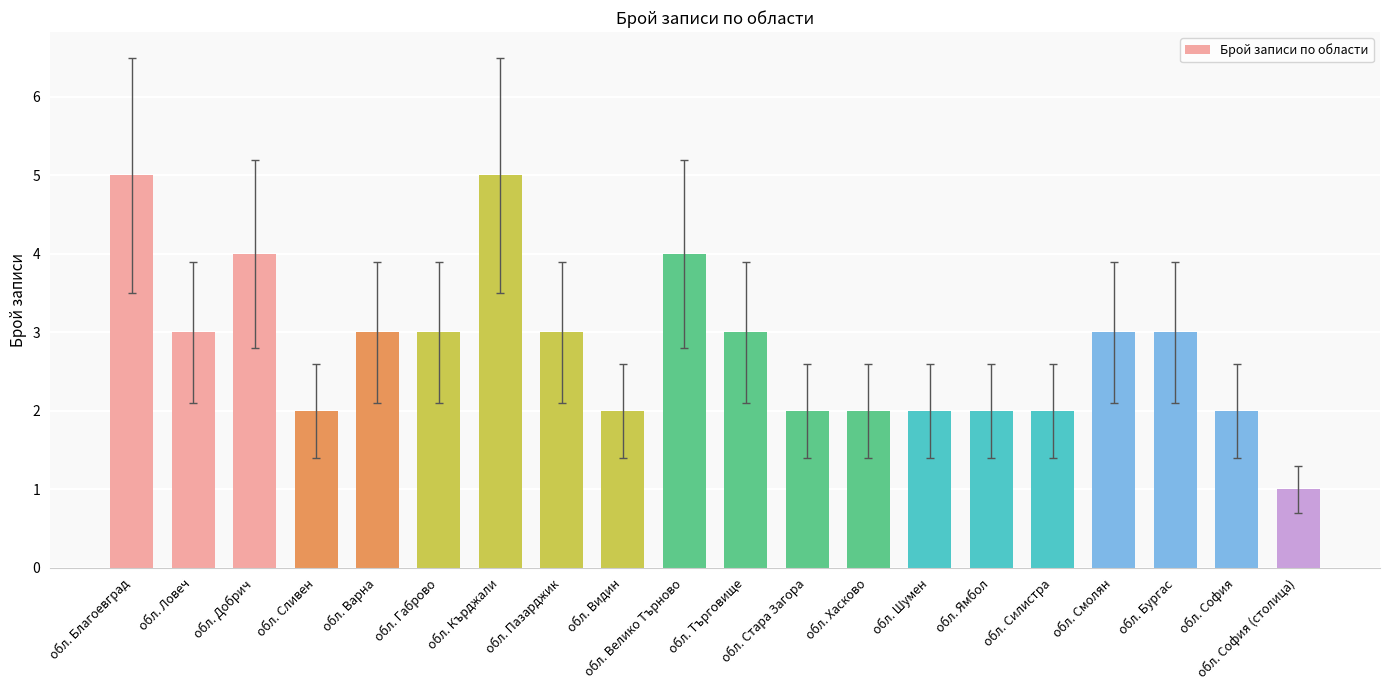

Which label corresponds to the smallest value in the chart?

обл. София (столица)